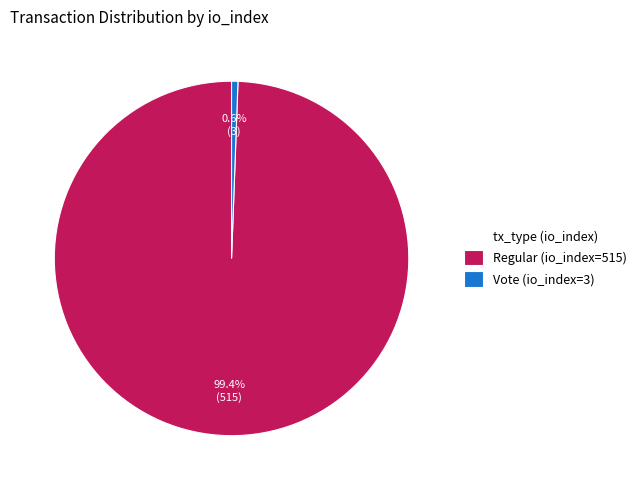

Is the sum of Regular (io_index=515) and Vote (io_index=3) greater than half?

Yes